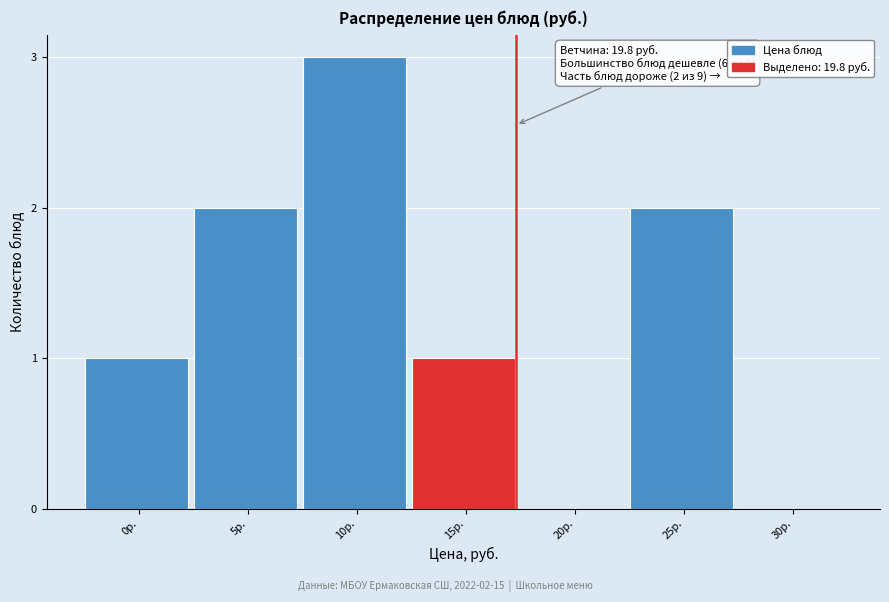

Reading right to left, list all the values displayed in this chart.

30р.=0	25р.=2	20р.=0	15р.=1	10р.=3	5р.=2	0р.=1